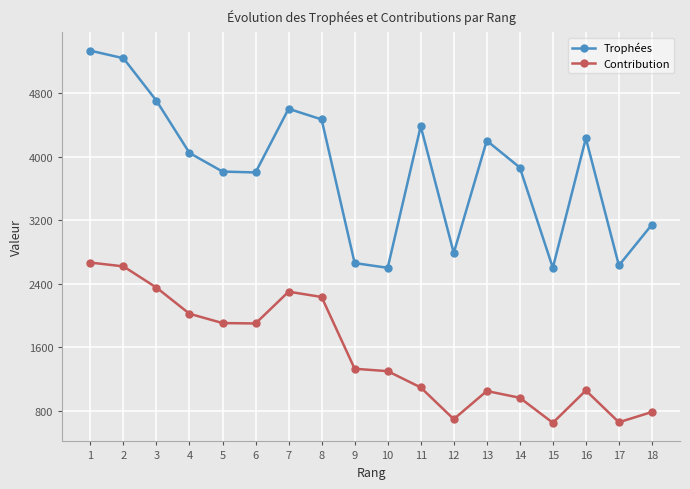

What are all the series names shown in the legend?

Trophées, Contribution